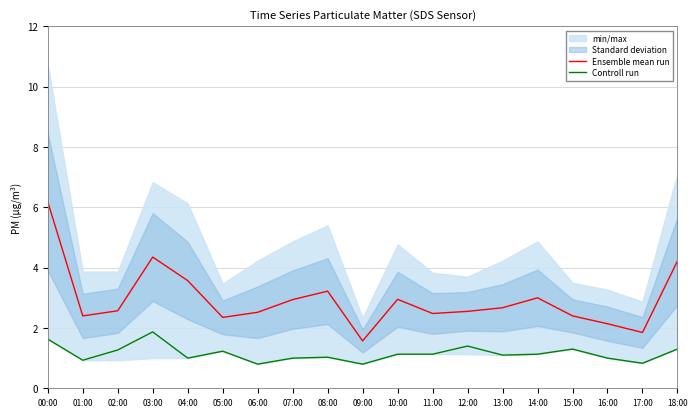

How many values in the Controll run series exceed 1?

12